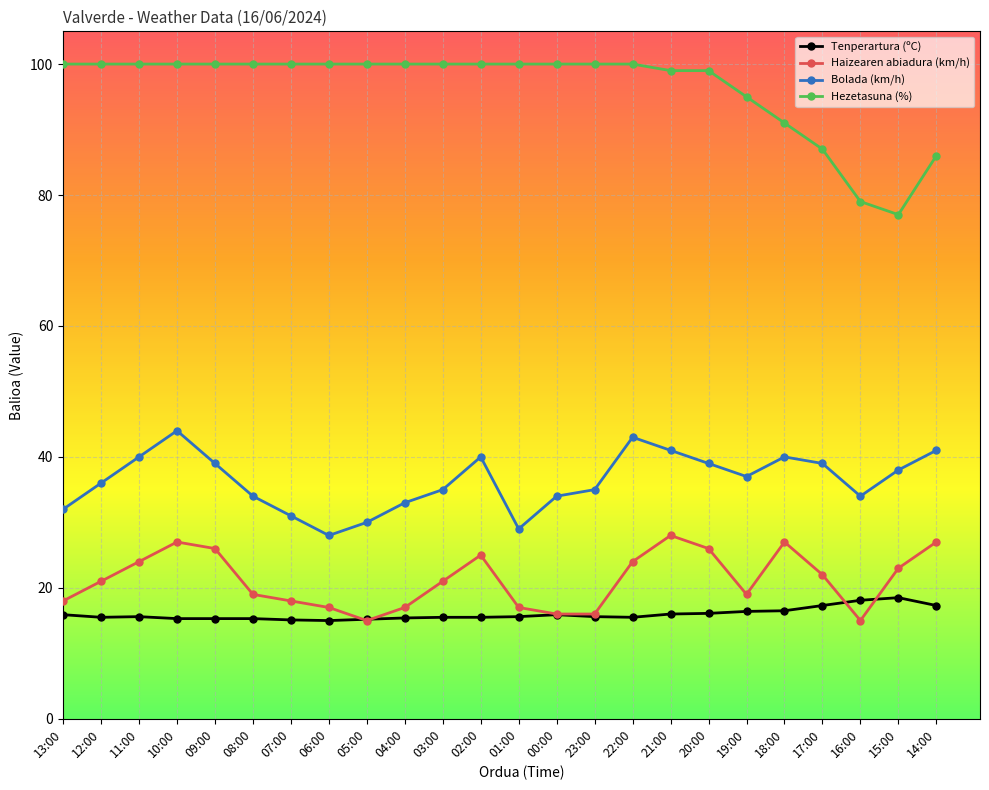

True or false: Hezetasuna (%) and Haizearen abiadura (km/h) intersect in this chart.

False